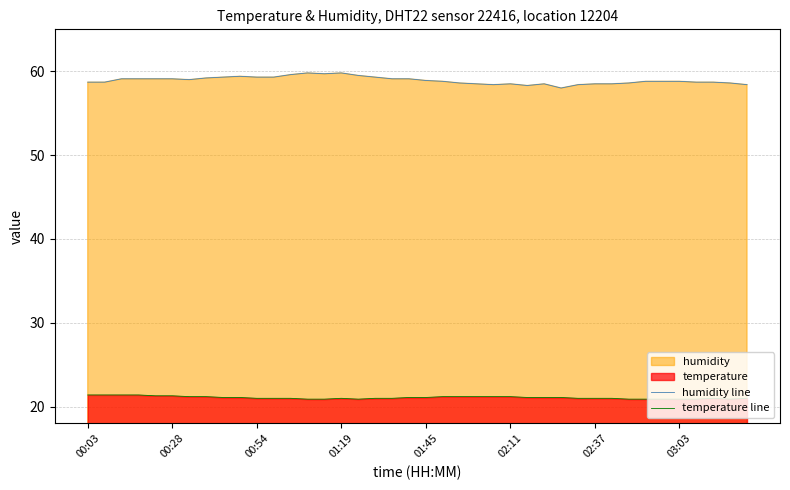

What position from the left is 11?

12